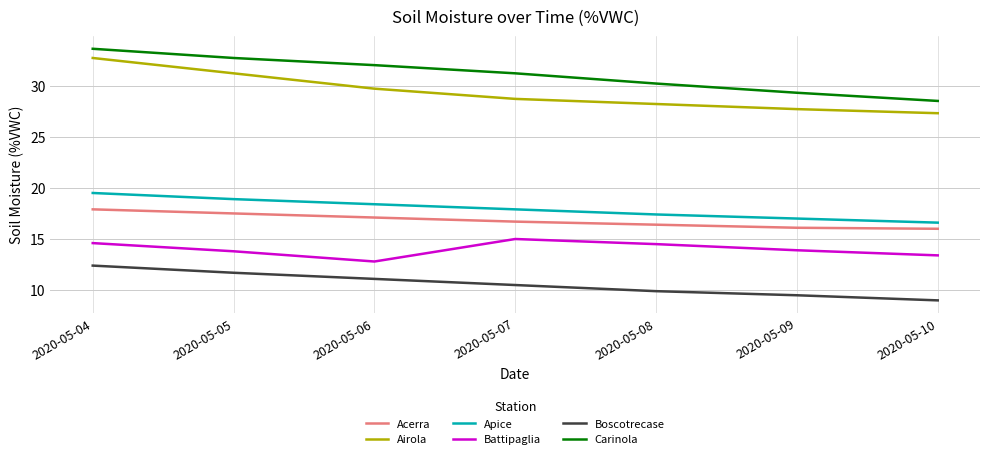

What is the highest value of the Boscotrecase series?

12.4